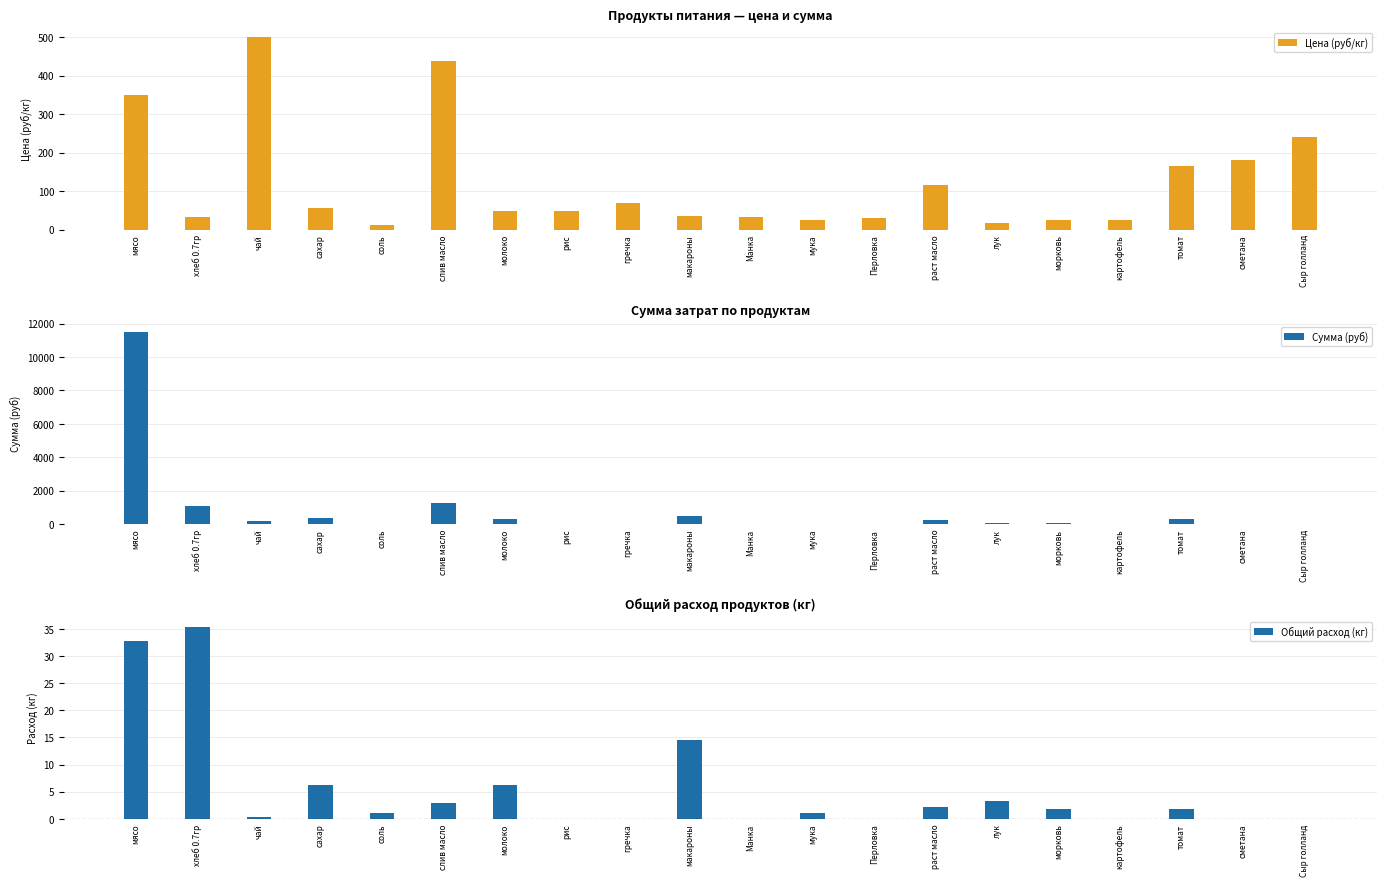

At which label is Цена (руб/кг) closest to 256?

Сыр голланд